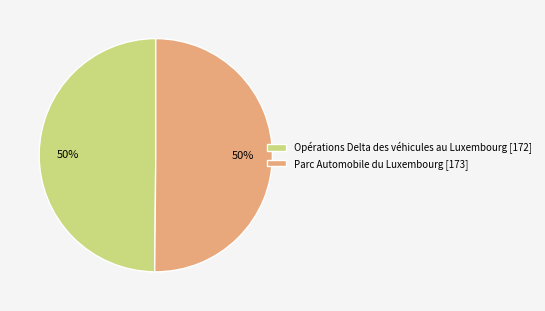

To the nearest percent, what portion does Parc Automobile du Luxembourg [173] represent?

50%